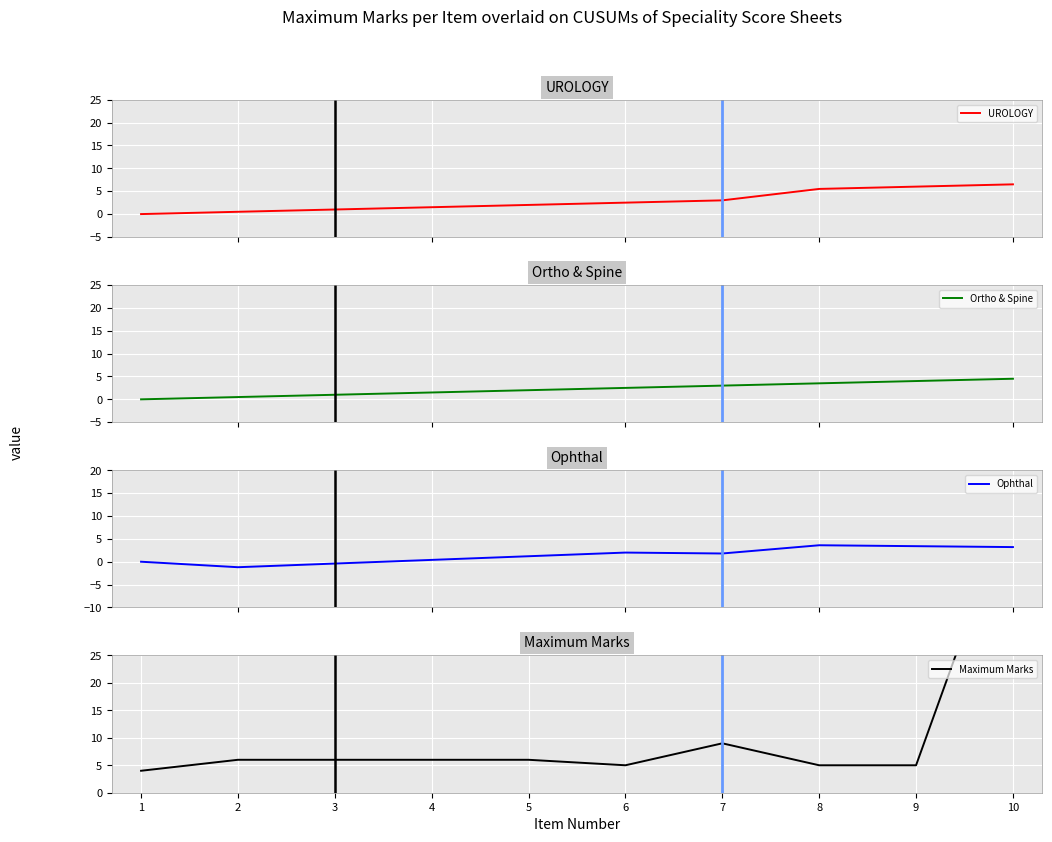

The value of Ophthal at 8 is 3.6. True or false?

True